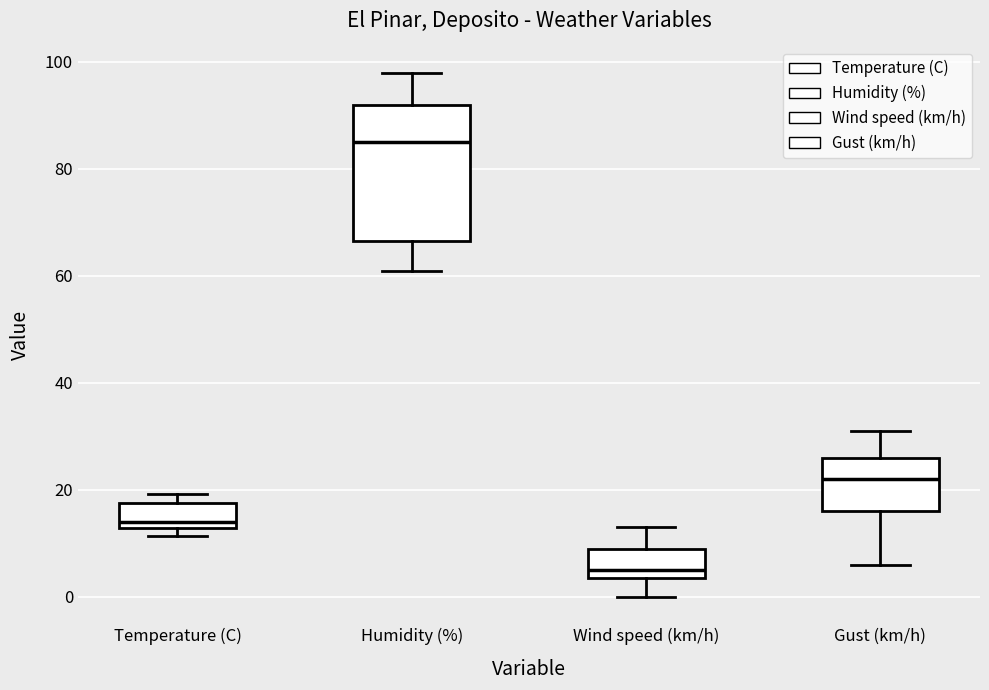

Reading left to right, transcribe this box plot: for each box, give where its median line is, the range the box spans, and where its two whiskers end, as read against the y-axis. The values are not printed on the chart, so give them approximately, as read against the axis.

Temperature (C): median 14, box 12 to 18, whiskers 12 (just below the box's lower edge) to 20
Humidity (%): median 86, box 66 to 92, whiskers 62 to 98
Wind speed (km/h): median 6, box 4 to 10, whiskers 0 to 14
Gust (km/h): median 22, box 16 to 26, whiskers 6 to 32